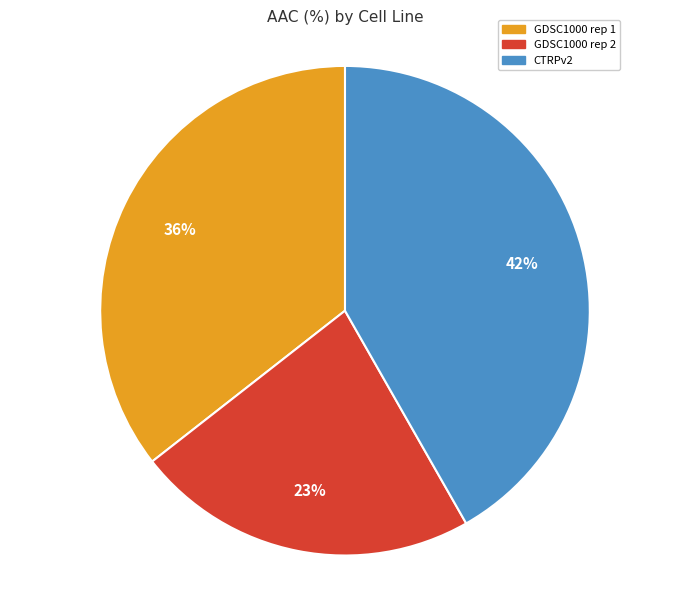

Combined, do GDSC1000 rep 2 and GDSC1000 rep 1 account for over 50%?

Yes